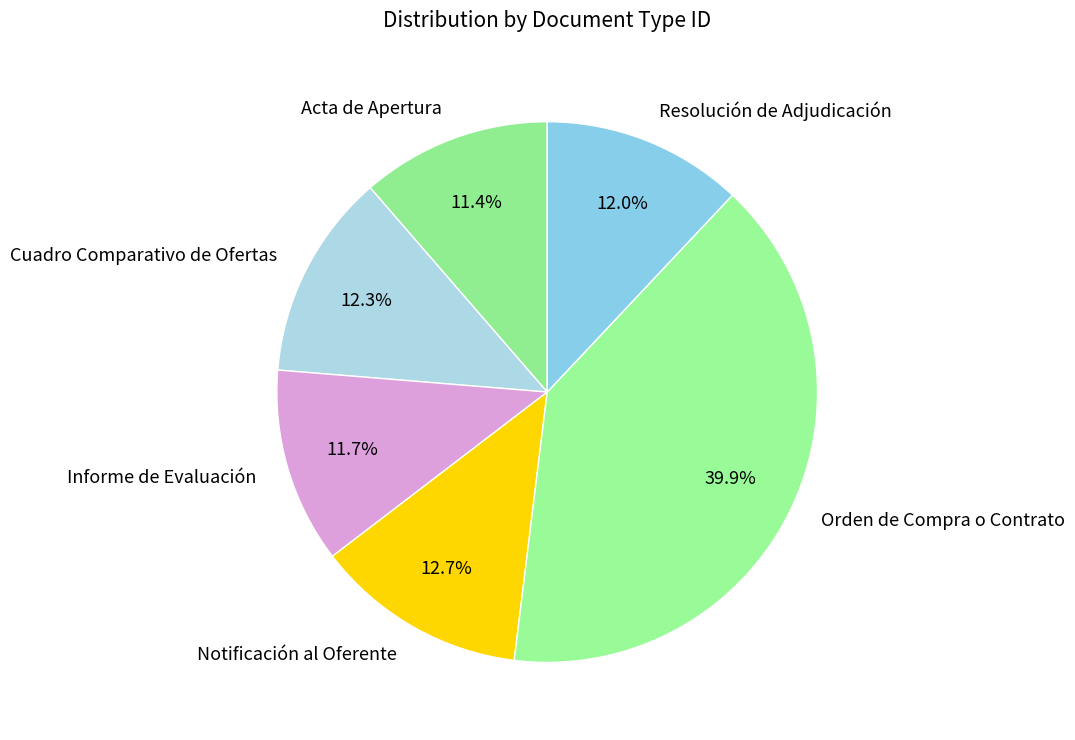

To the nearest percent, what is the average slice percentage?

17%